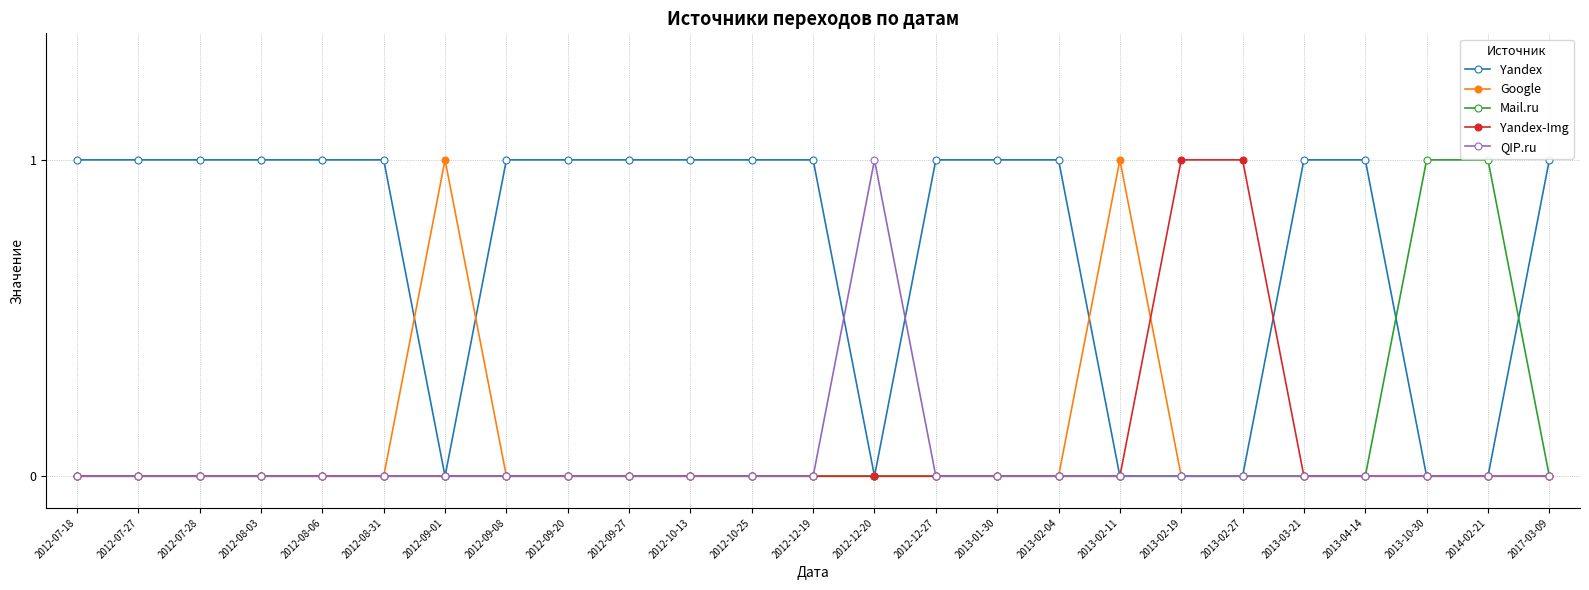

True or false: Google has more than 0 interior local peaks.

True